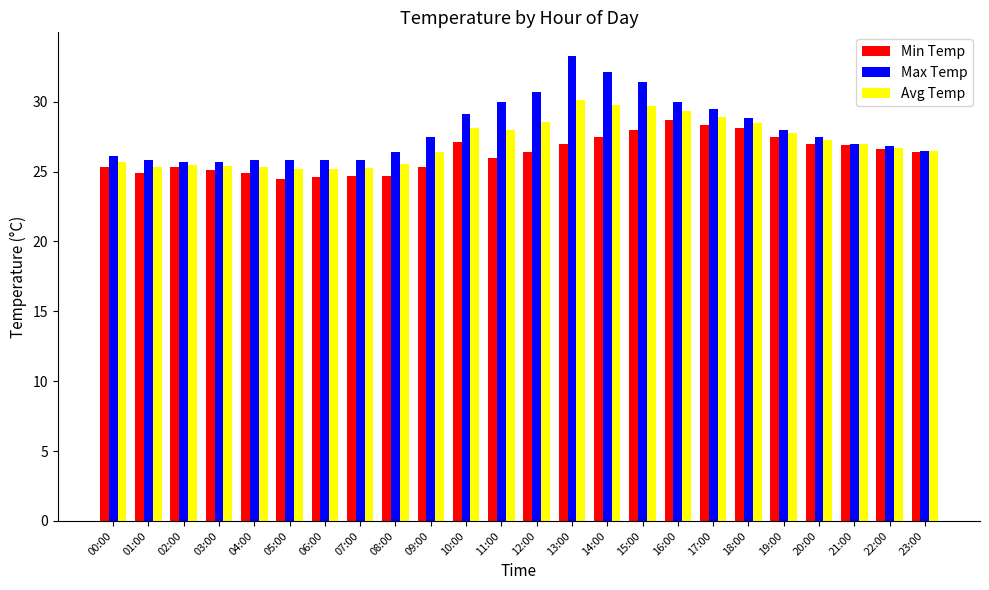

Where is Min Temp nearest to the value 26?

11:00